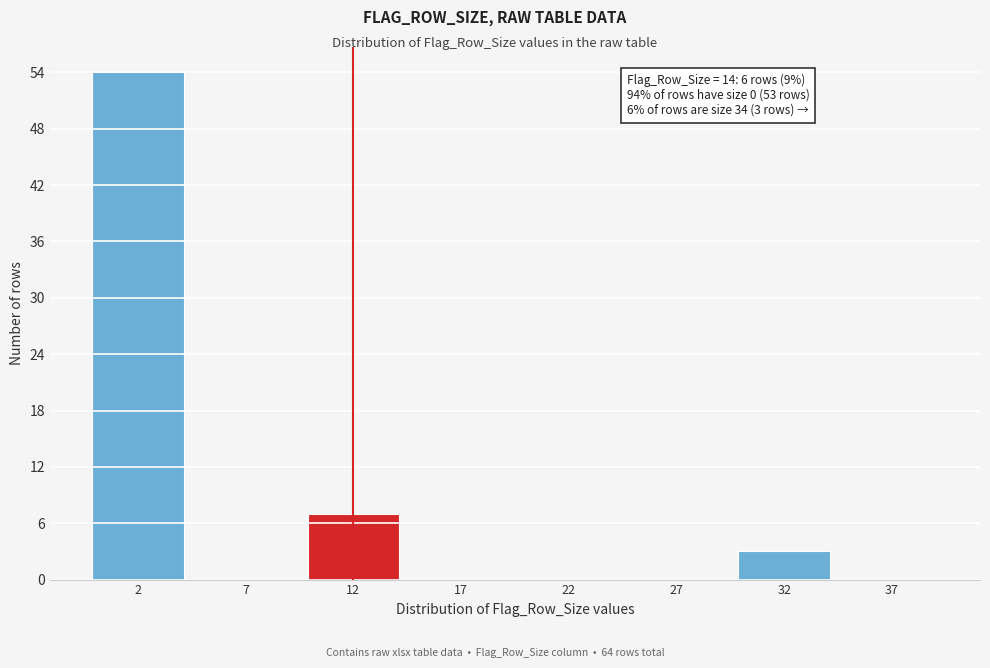

Which range on the x-axis has the tallest bar?

0 to 5